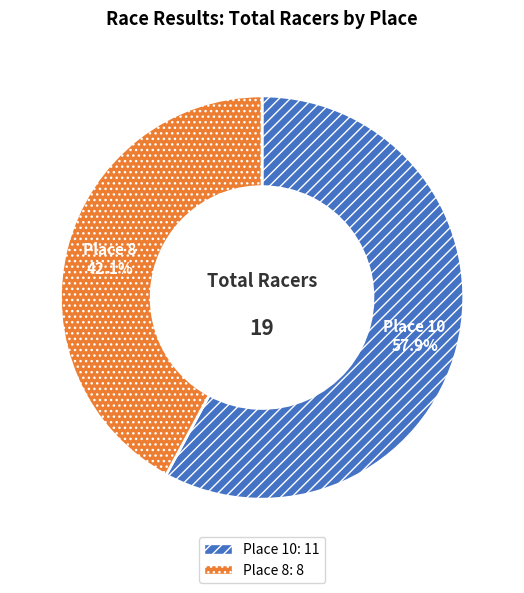

Which slice represents more than half of the pie?

Place 10